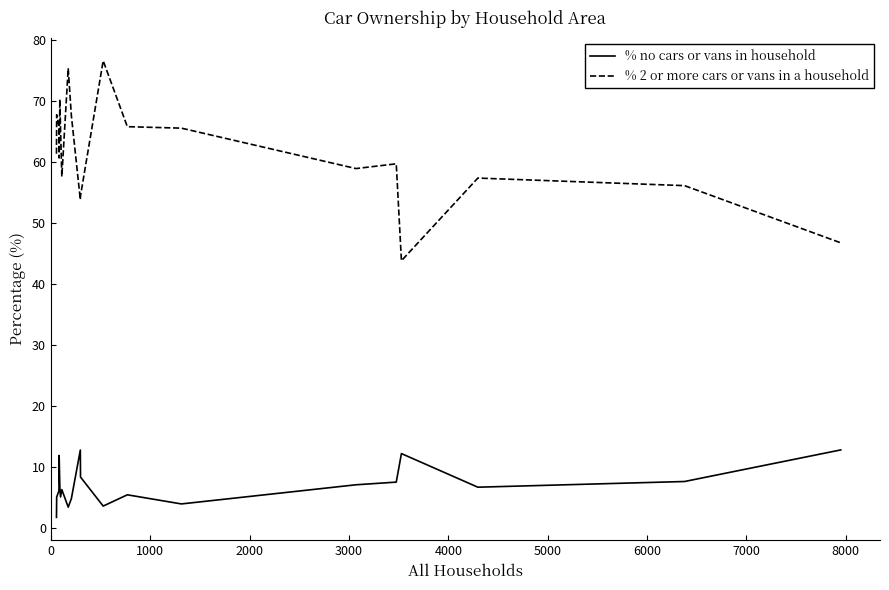

Rank the series by their average value, from highest to lowest.

% 2 or more cars or vans in a household, % no cars or vans in household